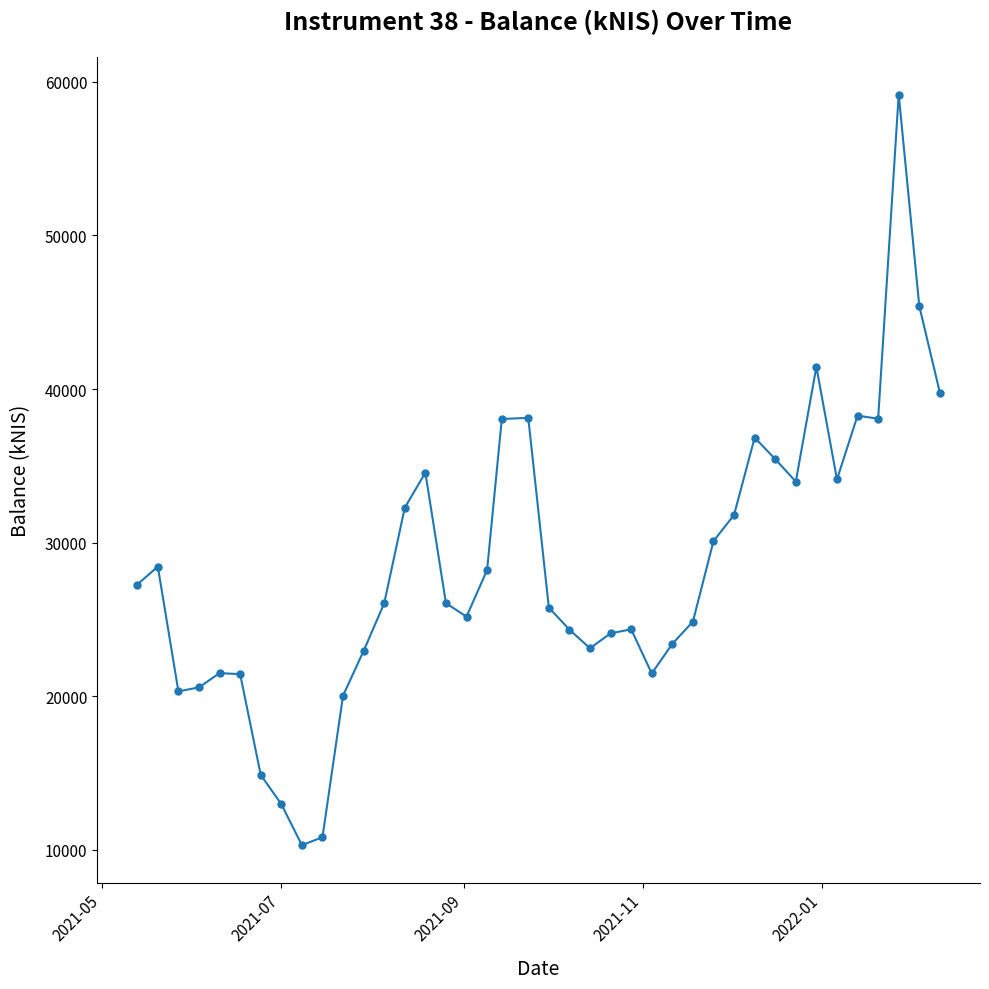

What is the difference between the second highest and second lowest values?

34569.5